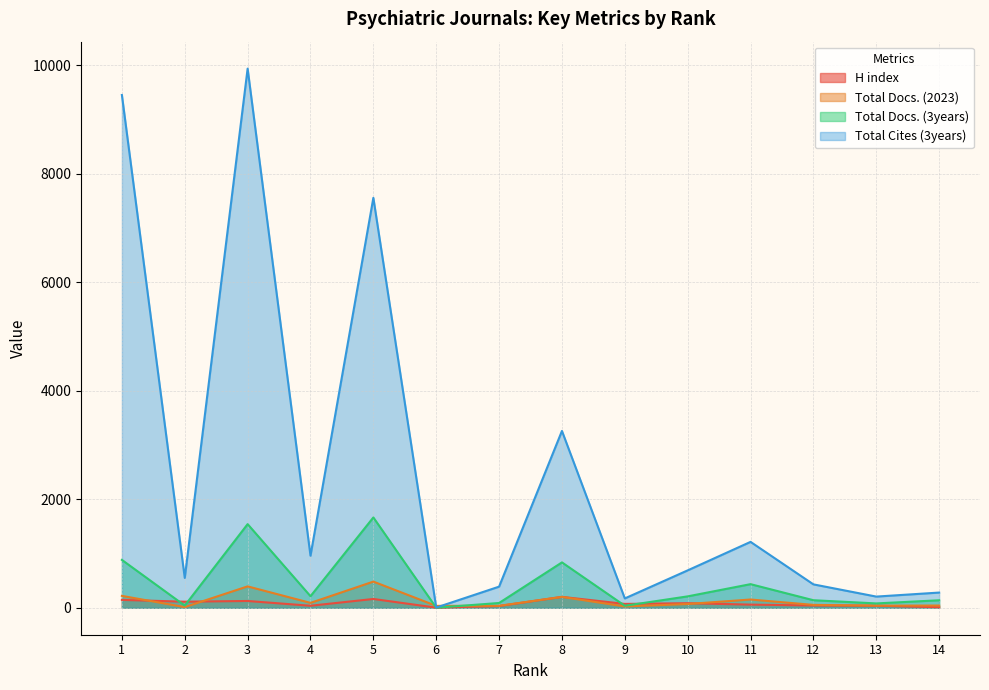

Reading left to right, list all the values displayed in this chart.

H index: 1=145	2=112	3=125	4=37	5=162	6=2	7=32	8=201	9=71	10=84	11=58	12=42	13=38	14=10
Total Docs. (2023): 1=219	2=12	3=394	4=90	5=482	6=35	7=36	8=200	9=24	10=69	11=152	12=53	13=39	14=41
Total Docs. (3years): 1=882	2=40	3=1541	4=213	5=1664	6=1	7=88	8=836	9=37	10=210	11=435	12=139	13=80	14=138
Total Cites (3years): 1=9448	2=550	3=9934	4=959	5=7553	6=4	7=389	8=3258	9=172	10=689	11=1214	12=431	13=206	14=280